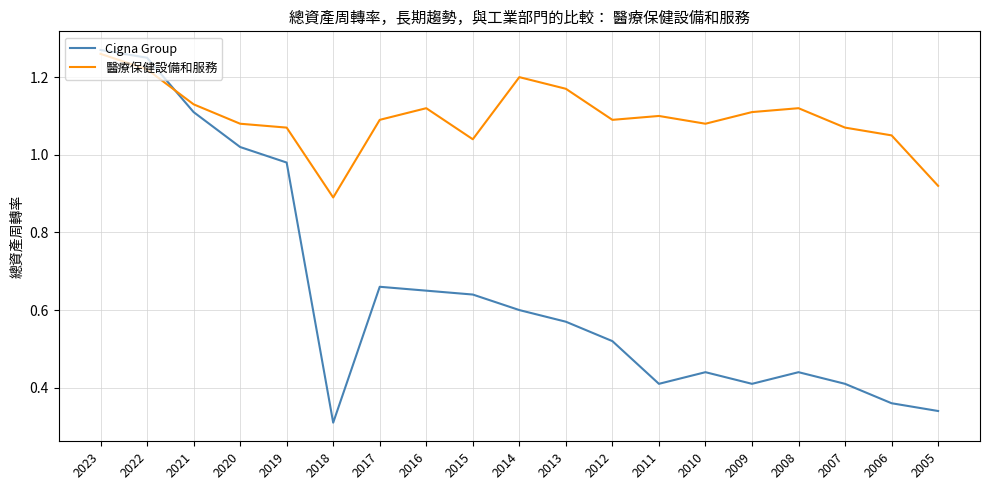

Rank the series by their average value, from highest to lowest.

醫療保健設備和服務, Cigna Group